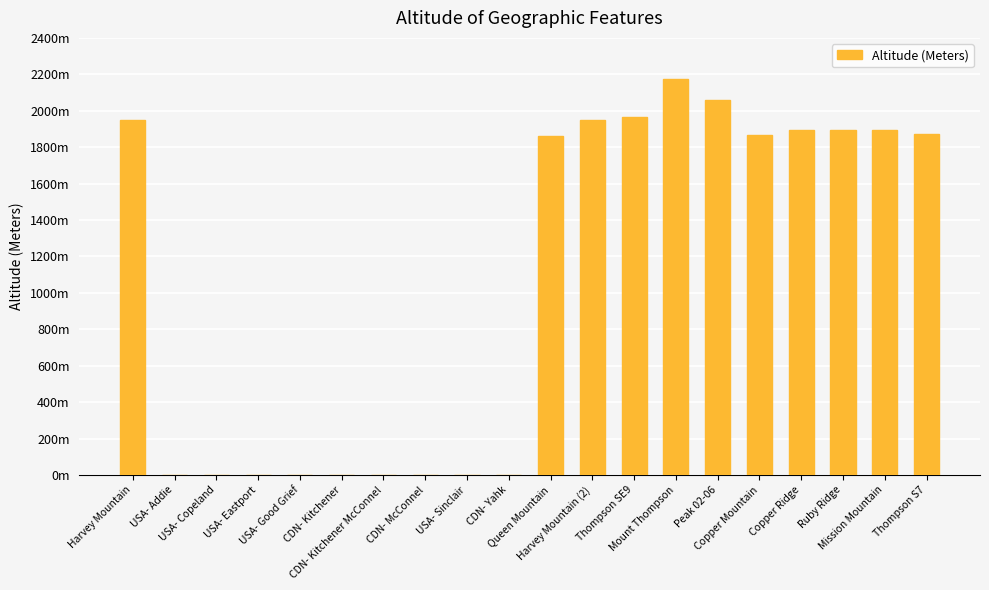

List the labels in order of value, smallest first.

USA- Addie, USA- Copeland, USA- Eastport, USA- Good Grief, CDN- Kitchener, CDN- Kitchener McConnel, CDN- McConnel, USA- Sinclair, CDN- Yahk, Queen Mountain, Copper Mountain, Thompson S7, Ruby Ridge, Mission Mountain, Copper Ridge, Harvey Mountain, Harvey Mountain (2), Thompson SE9, Peak 02-06, Mount Thompson